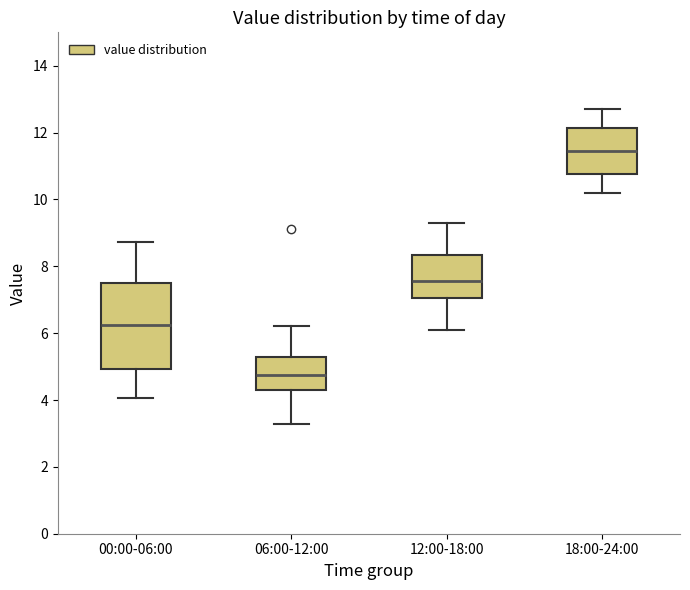

Reading left to right, transcribe this box plot: for each box, give where its median line is, the range the box spans, and where its two whiskers end, as read against the y-axis. The values are not printed on the chart, so give them approximately, as read against the axis.

00:00-06:00: median 6.2, box 5.0 to 7.6, whiskers 4.0 to 8.8
06:00-12:00: median 4.8, box 4.2 to 5.4, whiskers 3.2 to 6.2
12:00-18:00: median 7.6, box 7.0 to 8.4, whiskers 6.2 to 9.4
18:00-24:00: median 11.4, box 10.8 to 12.2, whiskers 10.2 to 12.8